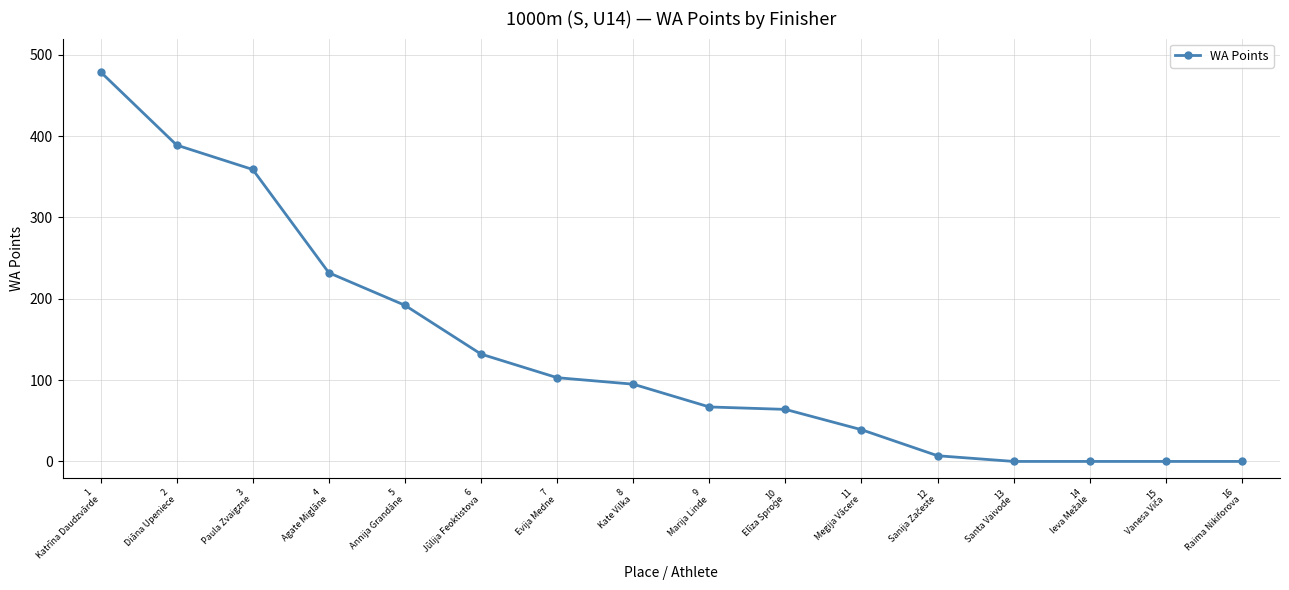

What is the maximum value shown in the chart?

479